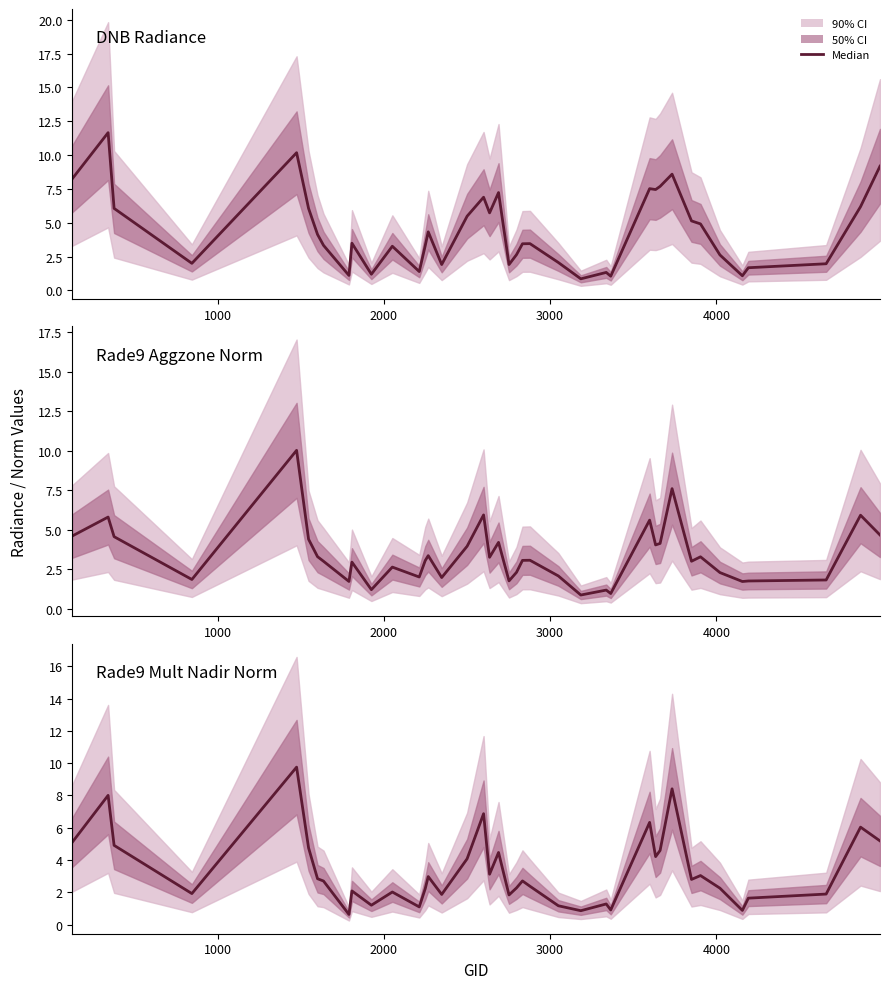

Count the number of categories in the chart.

40